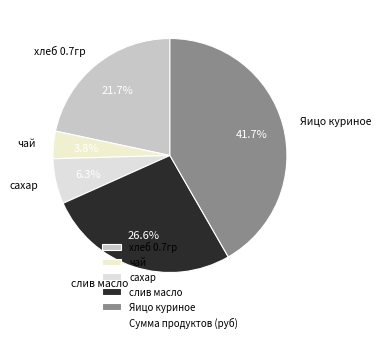

Does Яицо куриное represent more than half of the total?

No